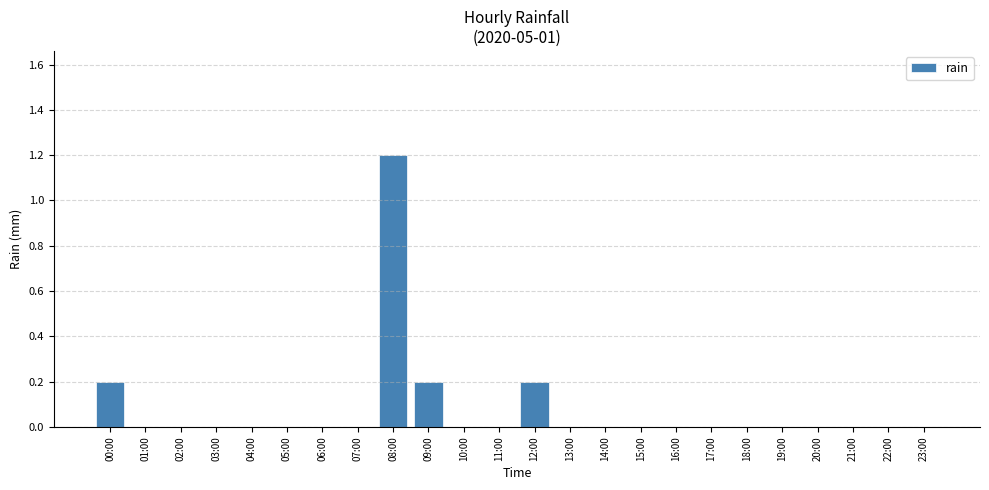

Which category has the highest value across all series?

08:00